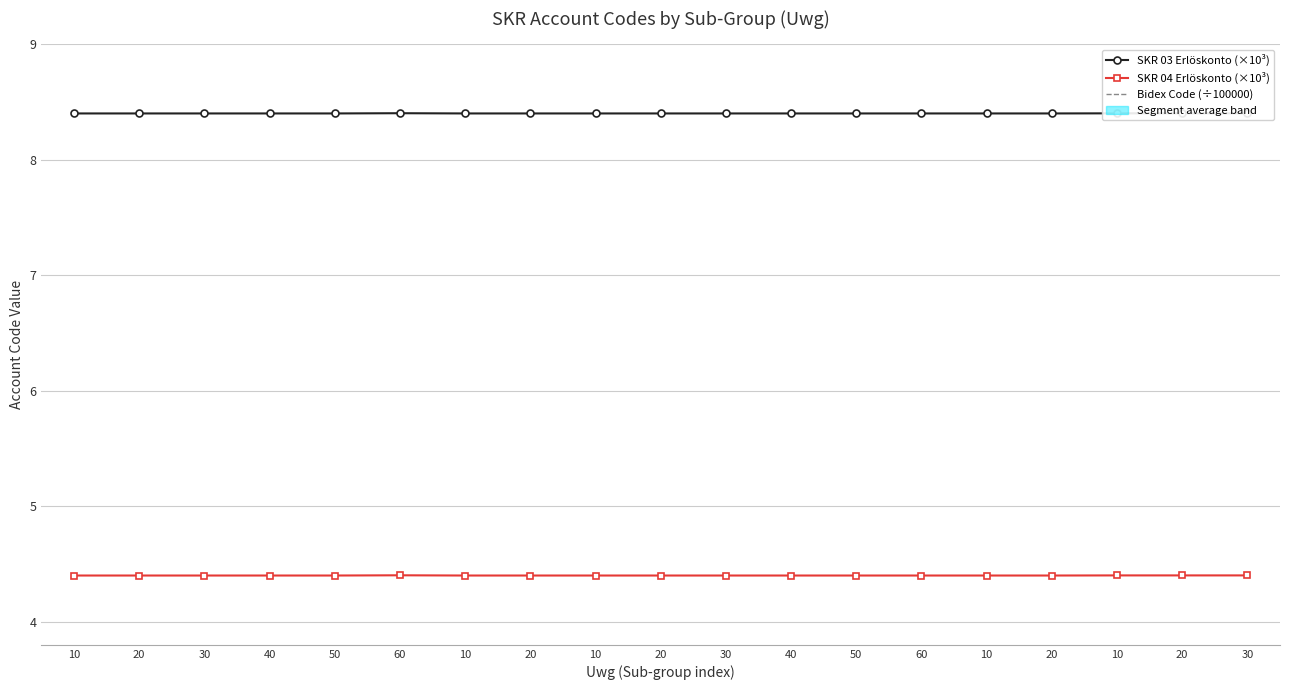

True or false: SKR 03 Erlöskonto (×10³) and SKR 04 Erlöskonto (×10³) intersect in this chart.

False